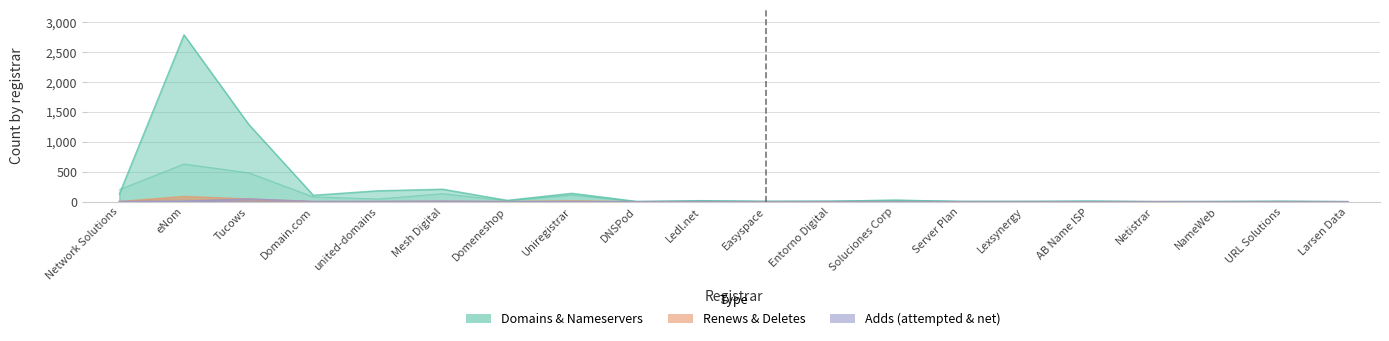

Rank the categories by total-nameservers value from highest to lowest.

eNom, Tucows, Network Solutions, Mesh Digital, Uniregistrar, Domain.com, united-domains, Soluciones Corp, AB Name ISP, Domeneshop, Ledl.net, Entorno Digital, URL Solutions, Easyspace, NameWeb, Server Plan, Netistrar, Larsen Data, Lexsynergy, DNSPod